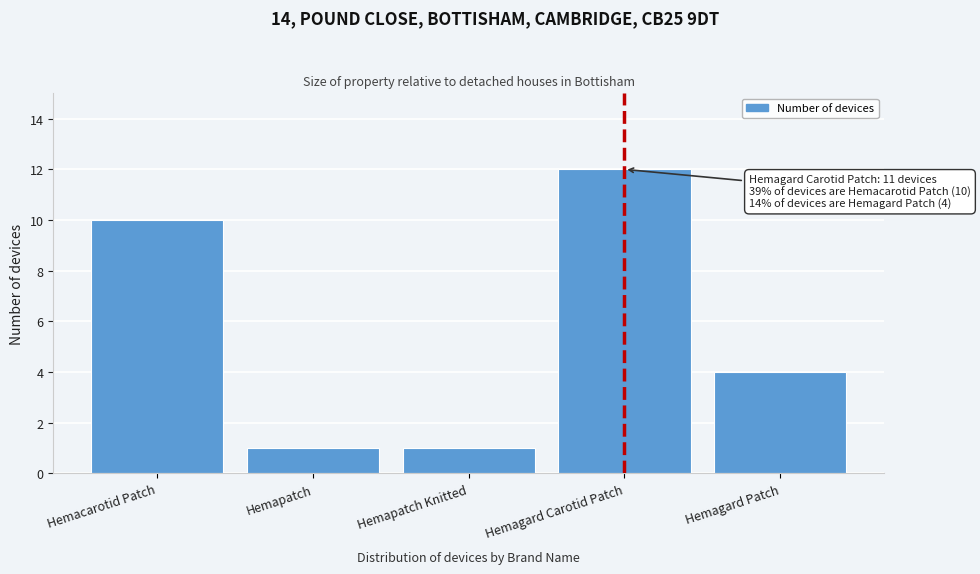

Reading right to left, list all the values displayed in this chart.

4	12	1	1	10